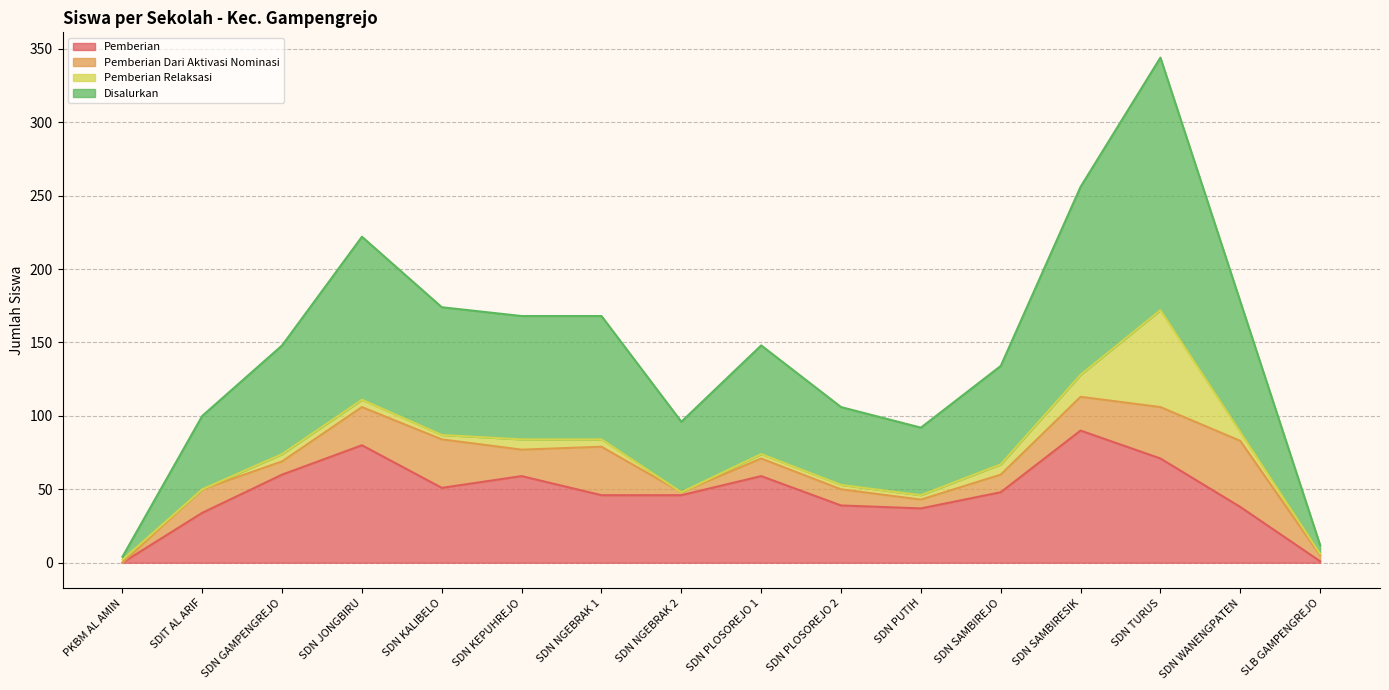

In Disalurkan, how many points are lower than both neighbors (excluding endpoints)?

2